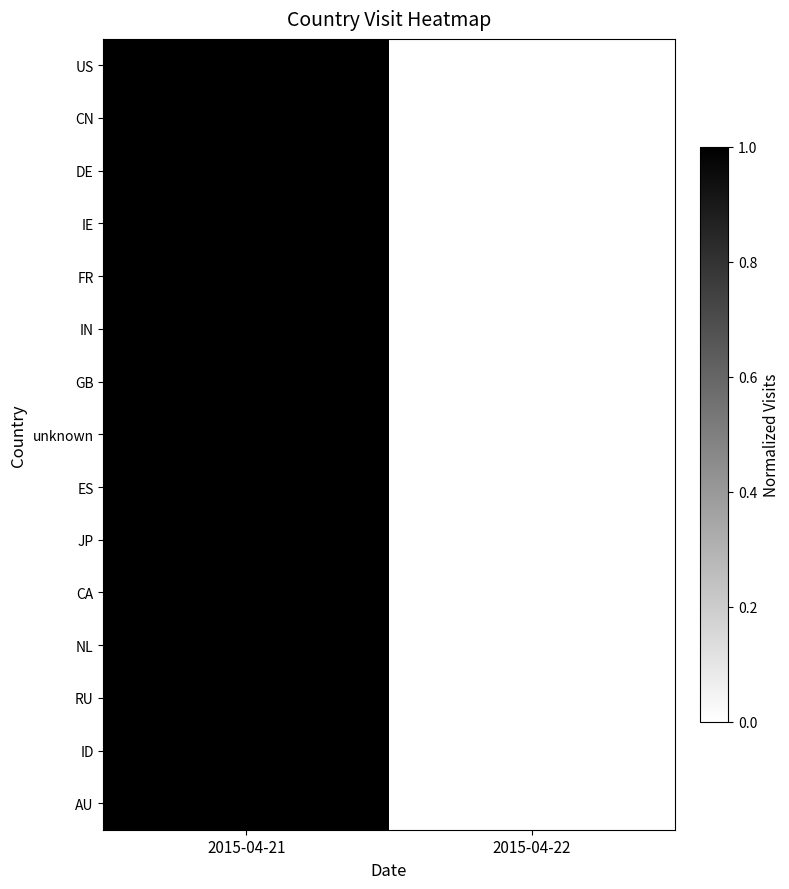

How many categories are shown in the chart?

2